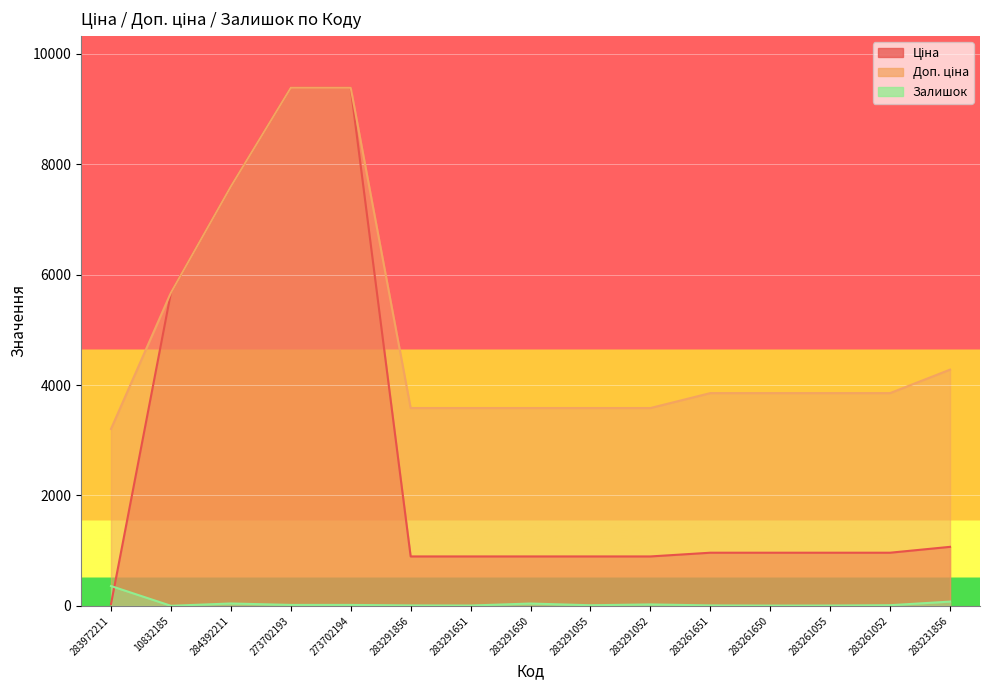

True or false: Доп. ціна and Залишок intersect in this chart.

False